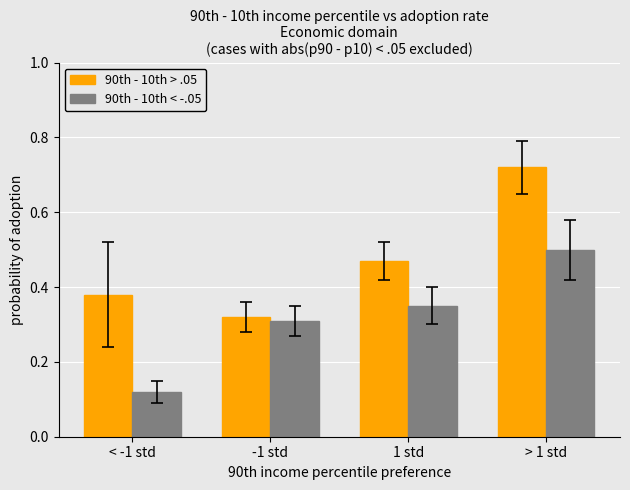

The value of 90th - 10th > .05 at > 1 std is 0.2. True or false?

False